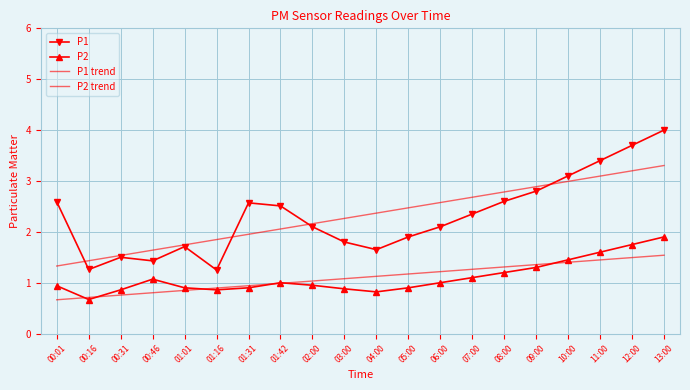

Reading right to left, transcribe all the data shown in this chart.

P1: 4.0	3.7	3.4	3.1	2.8	2.6	2.4	2.1	1.9	1.6	1.8	2.1	2.5	2.6	1.2	1.7	1.4	1.5	1.3	2.6
P2: 1.9	1.8	1.6	1.4	1.3	1.2	1.1	1.0	0.9	0.8	0.9	0.9	1.0	0.9	0.9	0.9	1.1	0.9	0.7	0.9
P1 trend: 3.3	3.2	3.1	3.0	2.9	2.8	2.7	2.6	2.5	2.4	2.3	2.2	2.1	2.0	1.8	1.7	1.6	1.5	1.4	1.3
P2 trend: 1.5	1.5	1.4	1.4	1.4	1.3	1.3	1.2	1.2	1.1	1.1	1.0	1.0	0.9	0.9	0.8	0.8	0.8	0.7	0.7